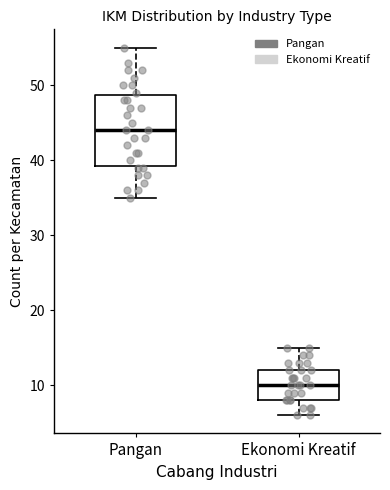

Which box is the tallest, from its lower edge to its upper edge?

Pangan